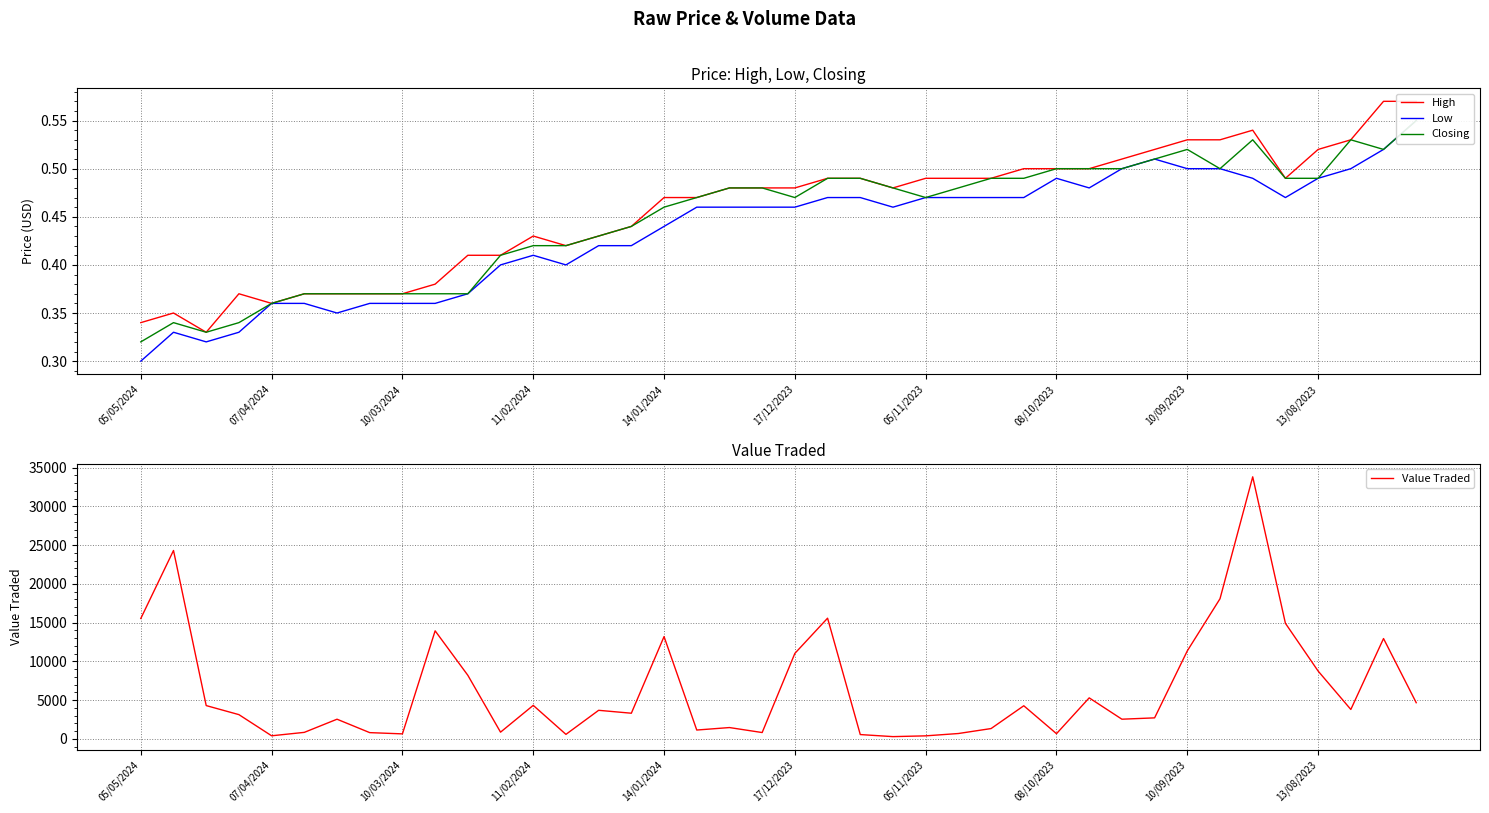

At which label does Value Traded first exceed 3681?

05/05/2024